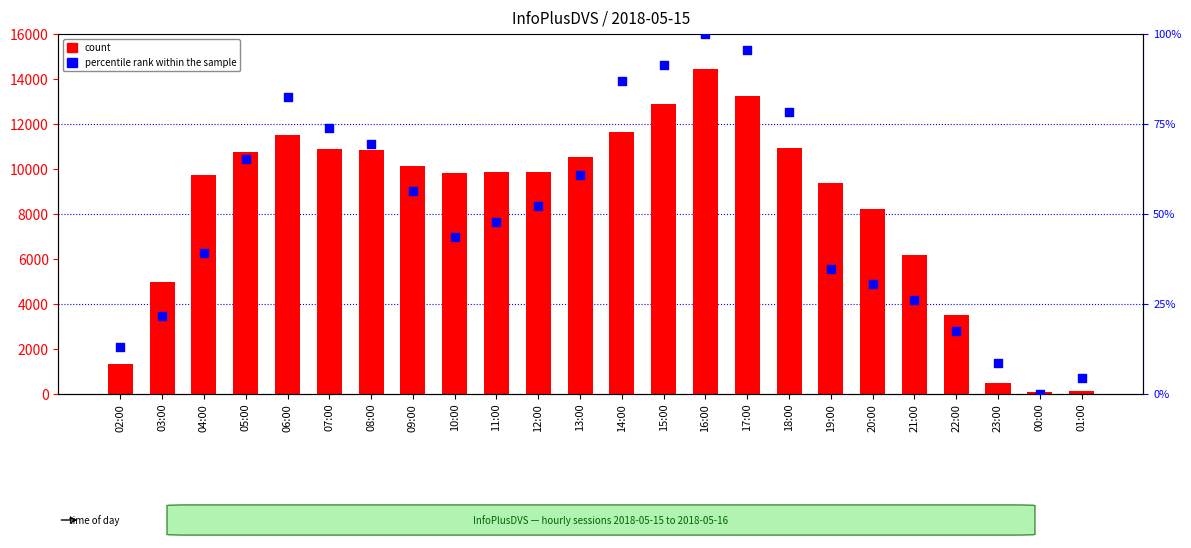

At which category is the sum across all series the highest?

16:00